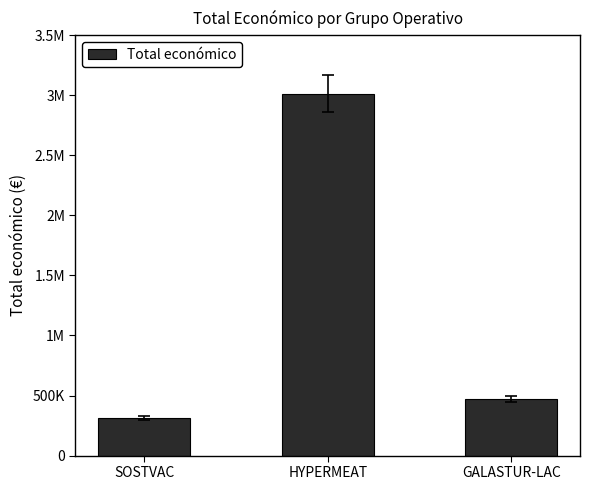

Reading right to left, extract all data points from this chart.

GALASTUR-LAC=471472	HYPERMEAT=3013874	SOSTVAC=311553